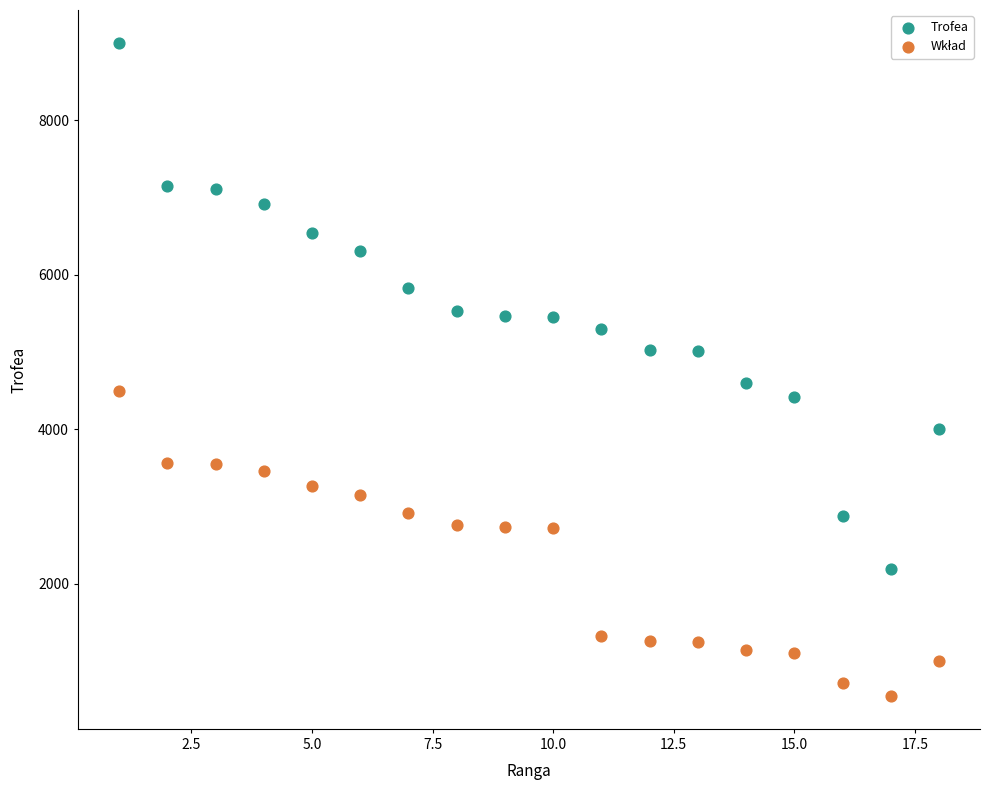

Which series has the widest spread of Y values?

Trofea